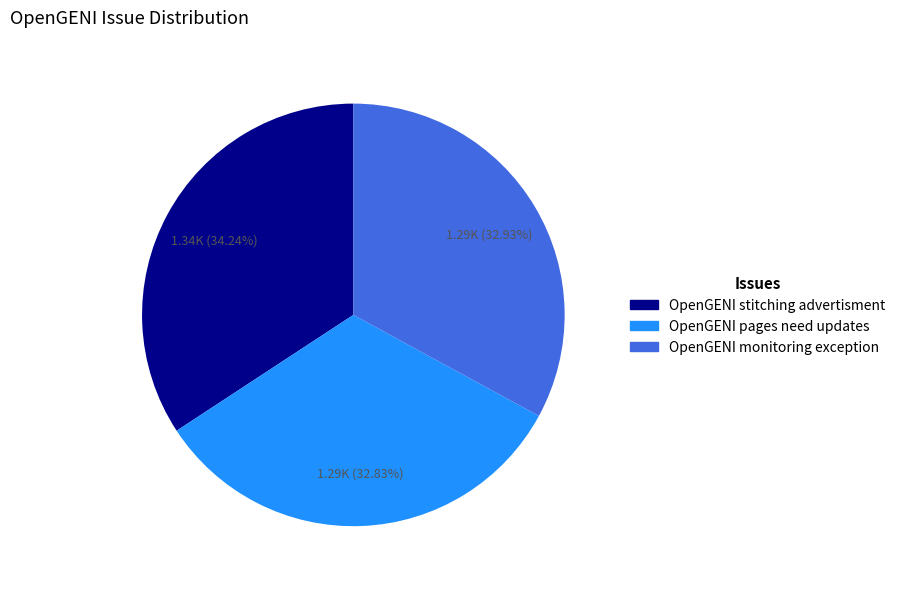

Does OpenGENI monitoring exception represent more than half of the total?

No